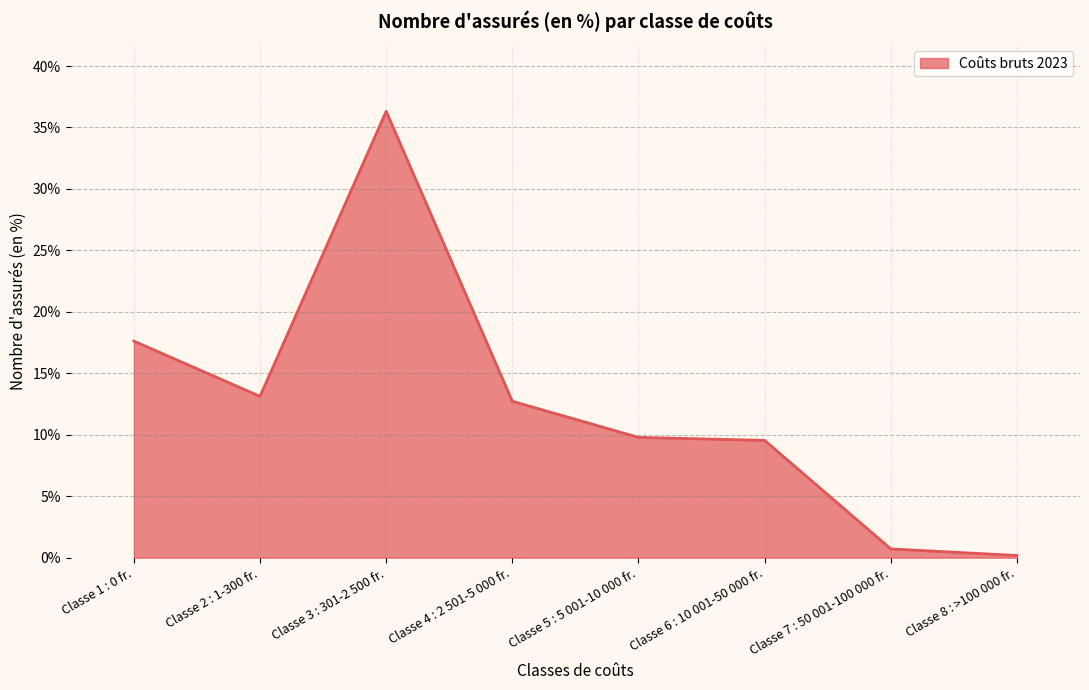

Reading left to right, list all the values displayed in this chart.

Classe 1 : 0 fr.=0.2	Classe 2 : 1-300 fr.=0.1	Classe 3 : 301-2 500 fr.=0.4	Classe 4 : 2 501-5 000 fr.=0.1	Classe 5 : 5 001-10 000 fr.=0.1	Classe 6 : 10 001-50 000 fr.=0.1	Classe 7 : 50 001-100 000 fr.=0.0	Classe 8 : >100 000 fr.=0.0